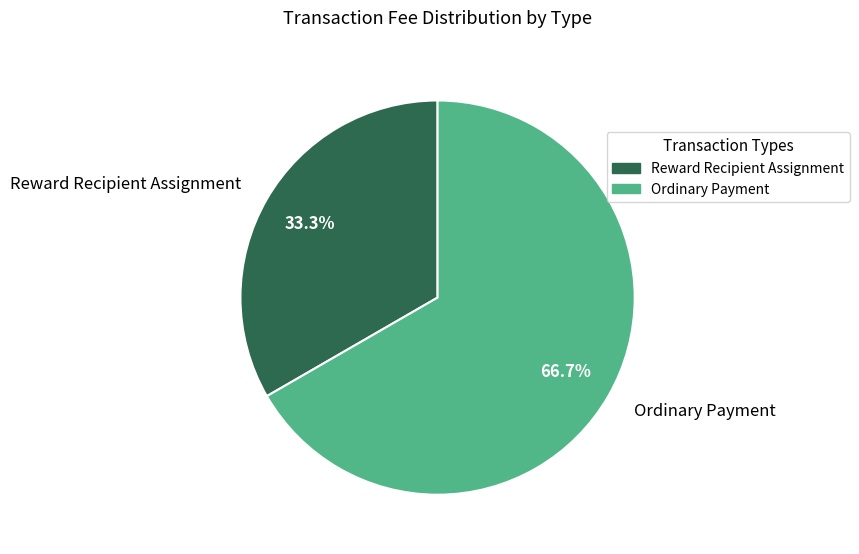

To the nearest percent, what is the average slice percentage?

50%